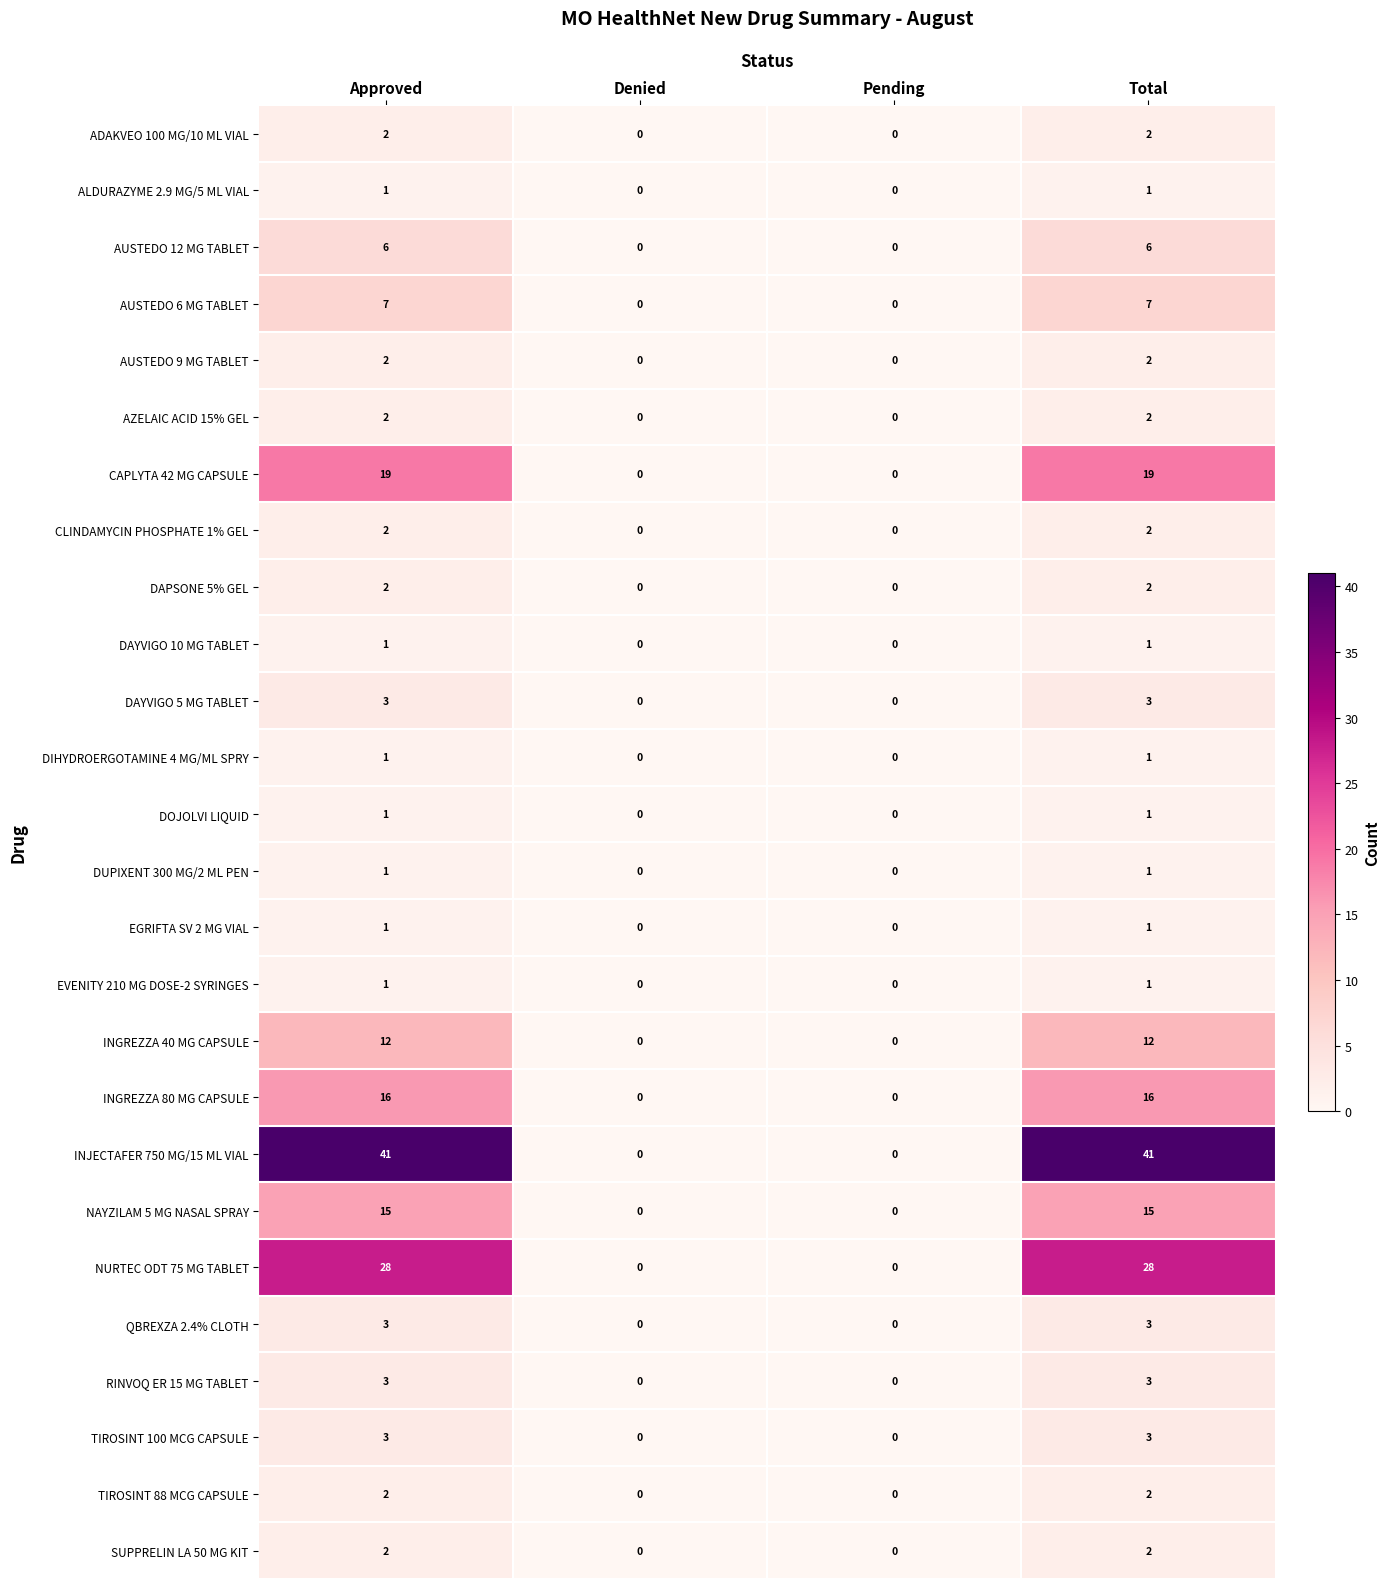

Which series changed the most between Approved and Pending?

INJECTAFER 750 MG/15 ML VIAL